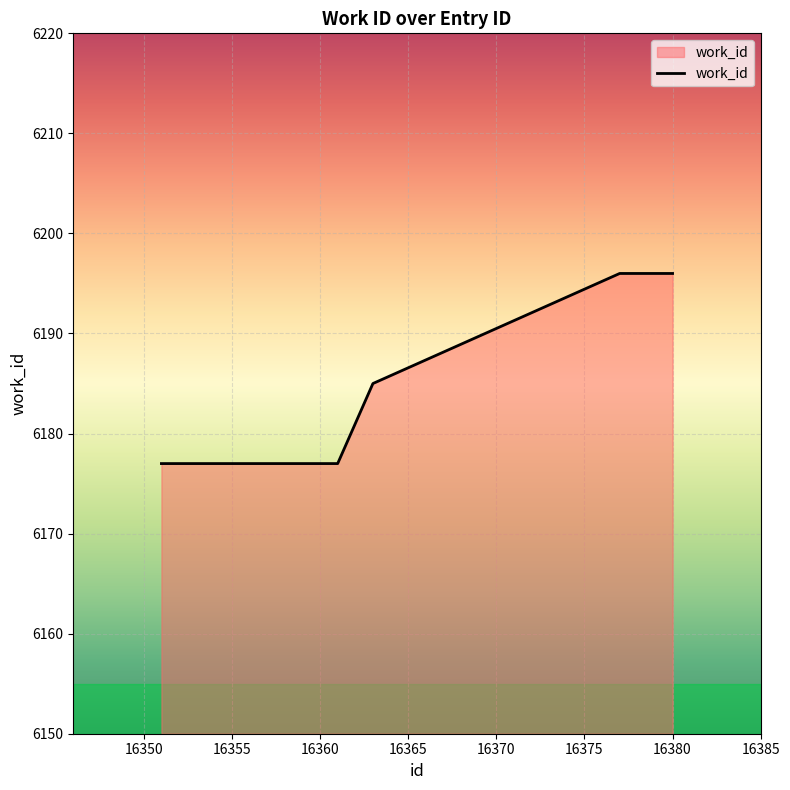

What is the minimum value shown in the chart?

6177